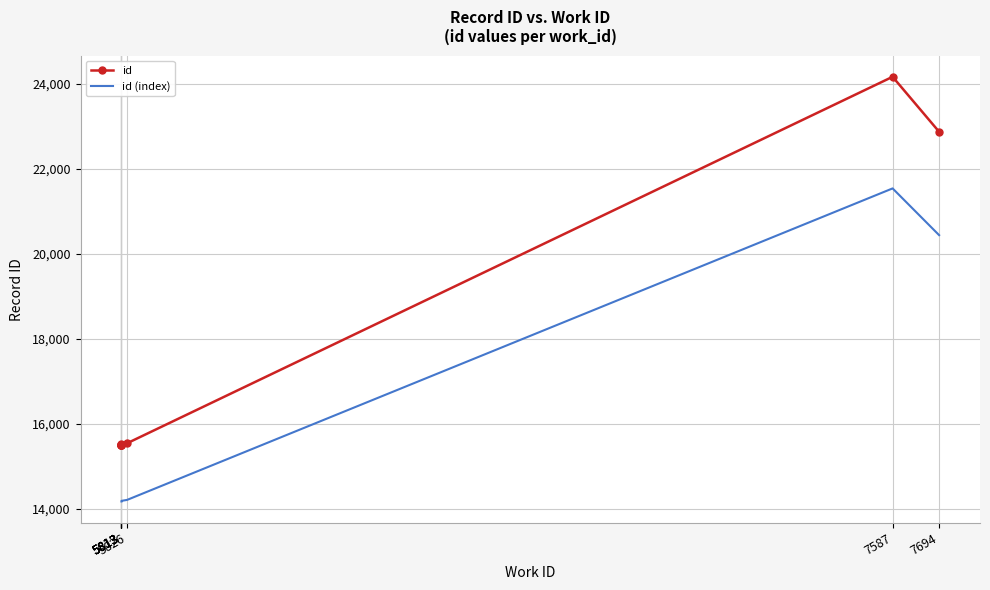

How many data points in id are above 15514?

4